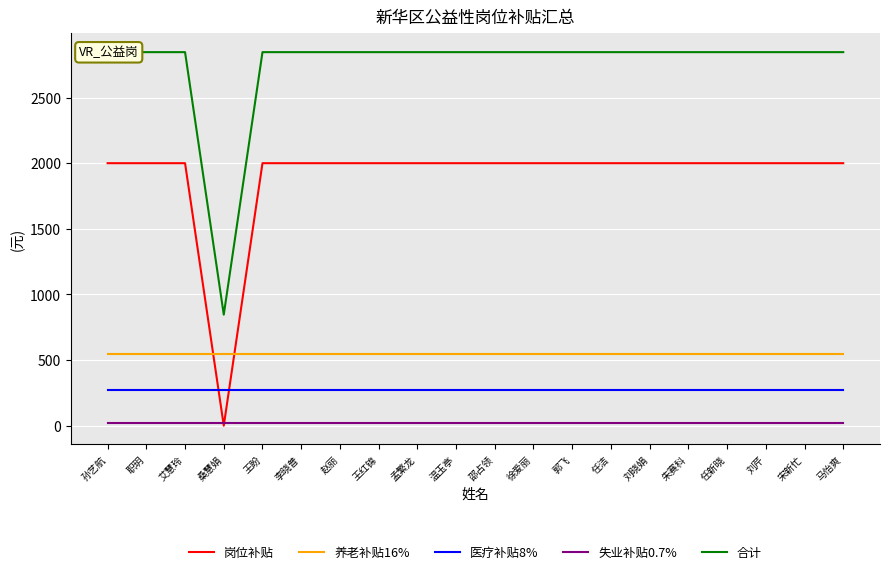

What position from the right is 邵占领?

10